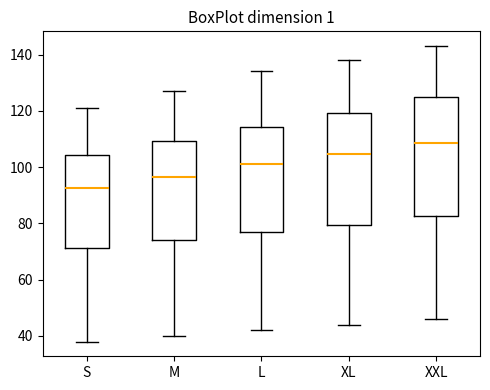

Comparing the boxes themselves (not the whiskers), which one is the tallest?

XXL